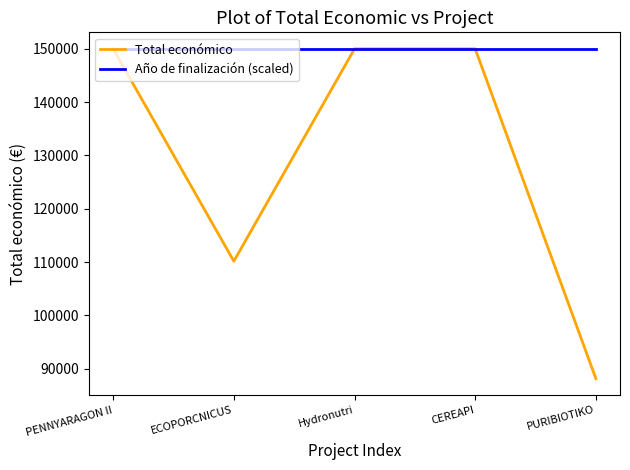

Which series has the widest spread of values?

Total económico